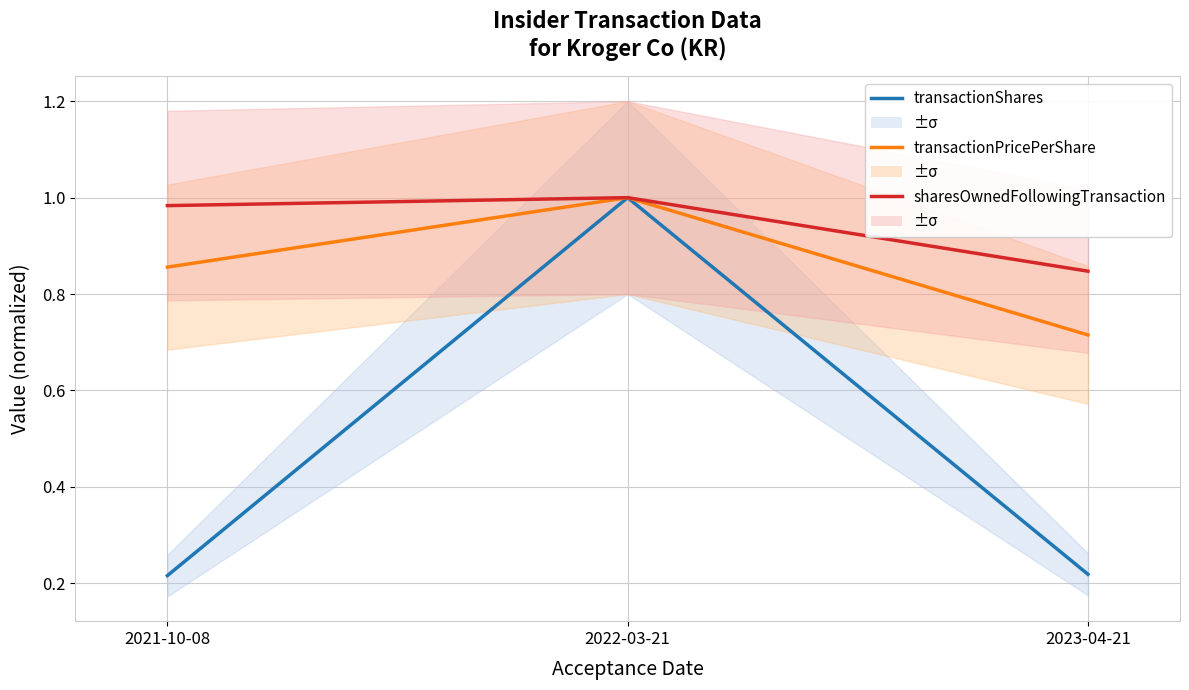

The transactionShares series shows 0.2 at 2023-04-21. True or false?

True